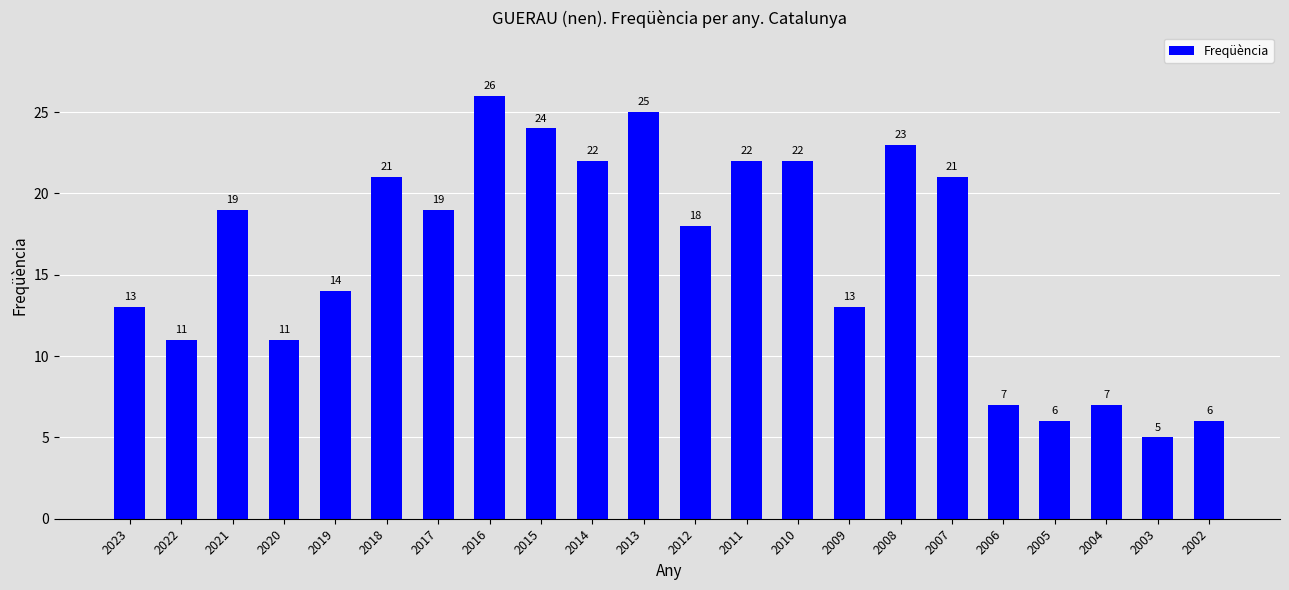

Is it true that the value at 2013 is 25?

True